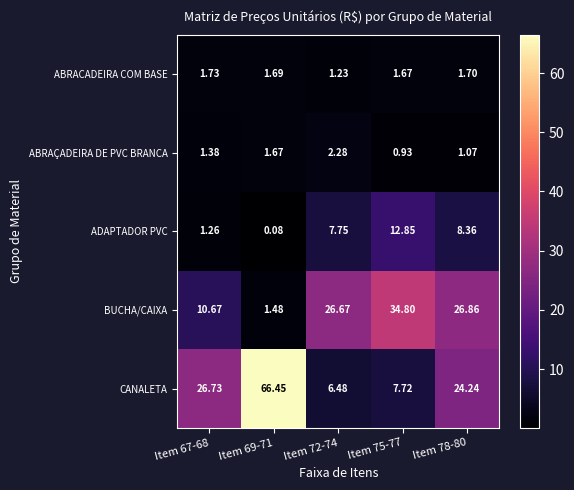

List the series in order of their peak value, highest first.

CANALETA, BUCHA/CAIXA, ADAPTADOR PVC, ABRAÇADEIRA DE PVC BRANCA, ABRACADEIRA COM BASE